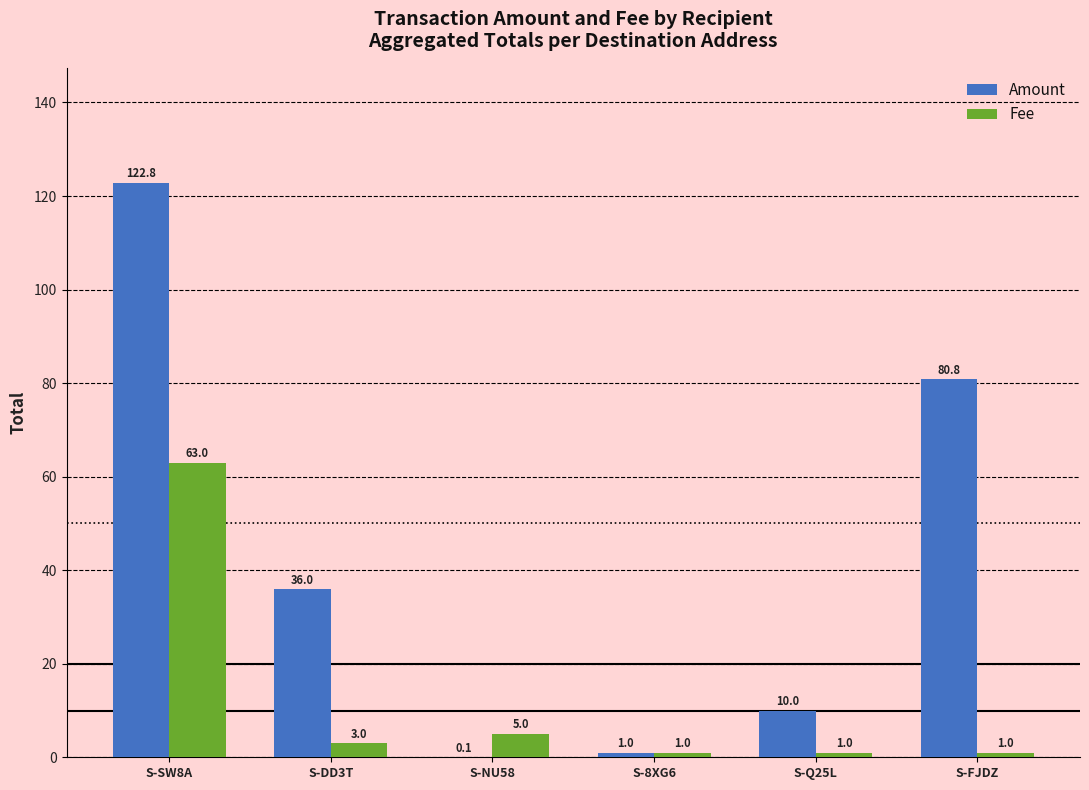

What is the maximum value shown in the chart?

122.8